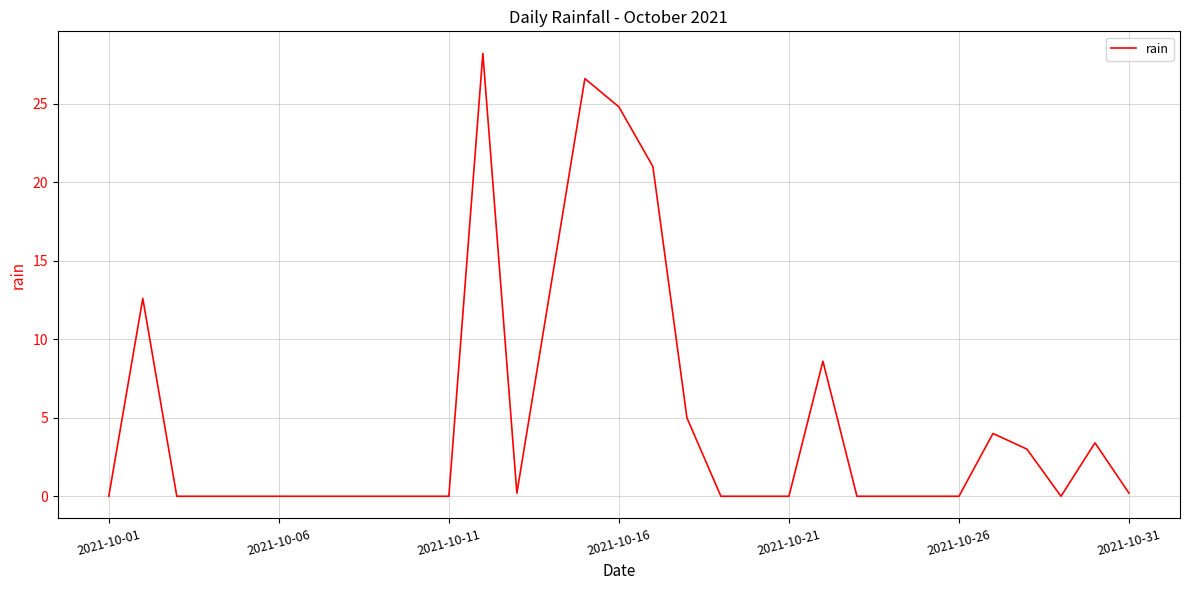

What is the greatest value displayed?

28.2